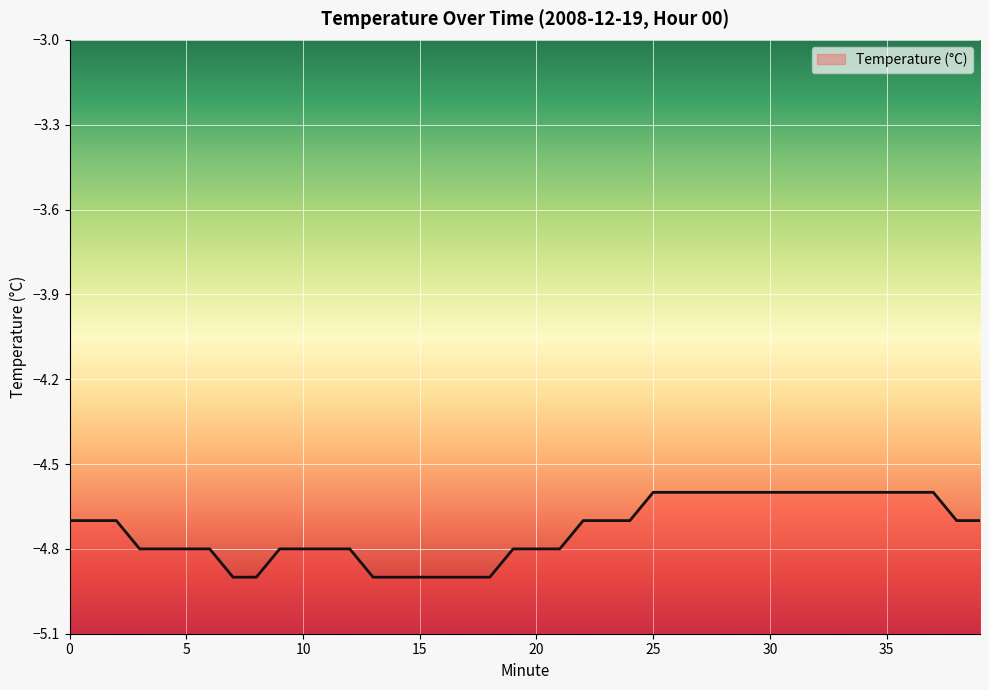

At which category does the chart reach its peak across all series?

25